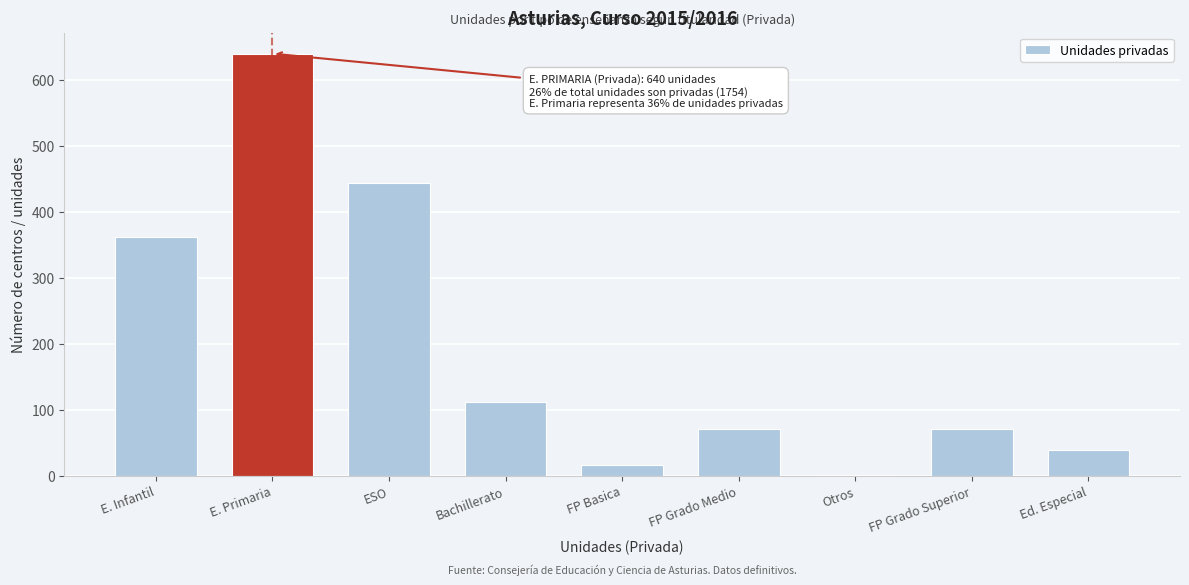

Reading right to left, transcribe all the data shown in this chart.

Ed. Especial=39	FP Grado Superior=71	Otros=1	FP Grado Medio=71	FP Basica=16	Bachillerato=111	ESO=443	E. Primaria=640	E. Infantil=362